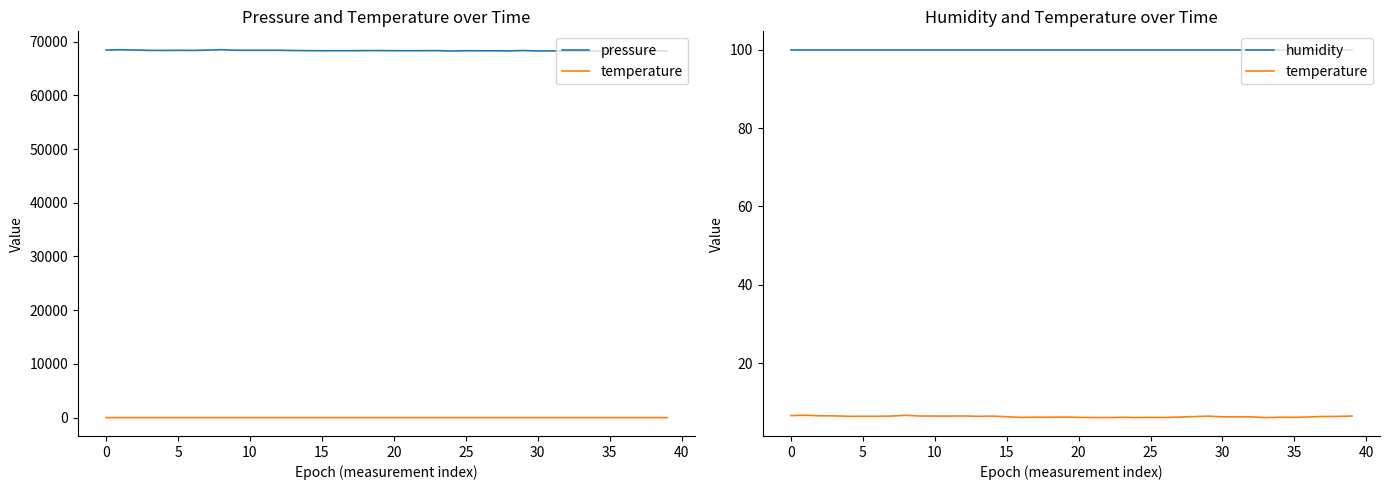

What is the total value across all series at 30?

68513.7